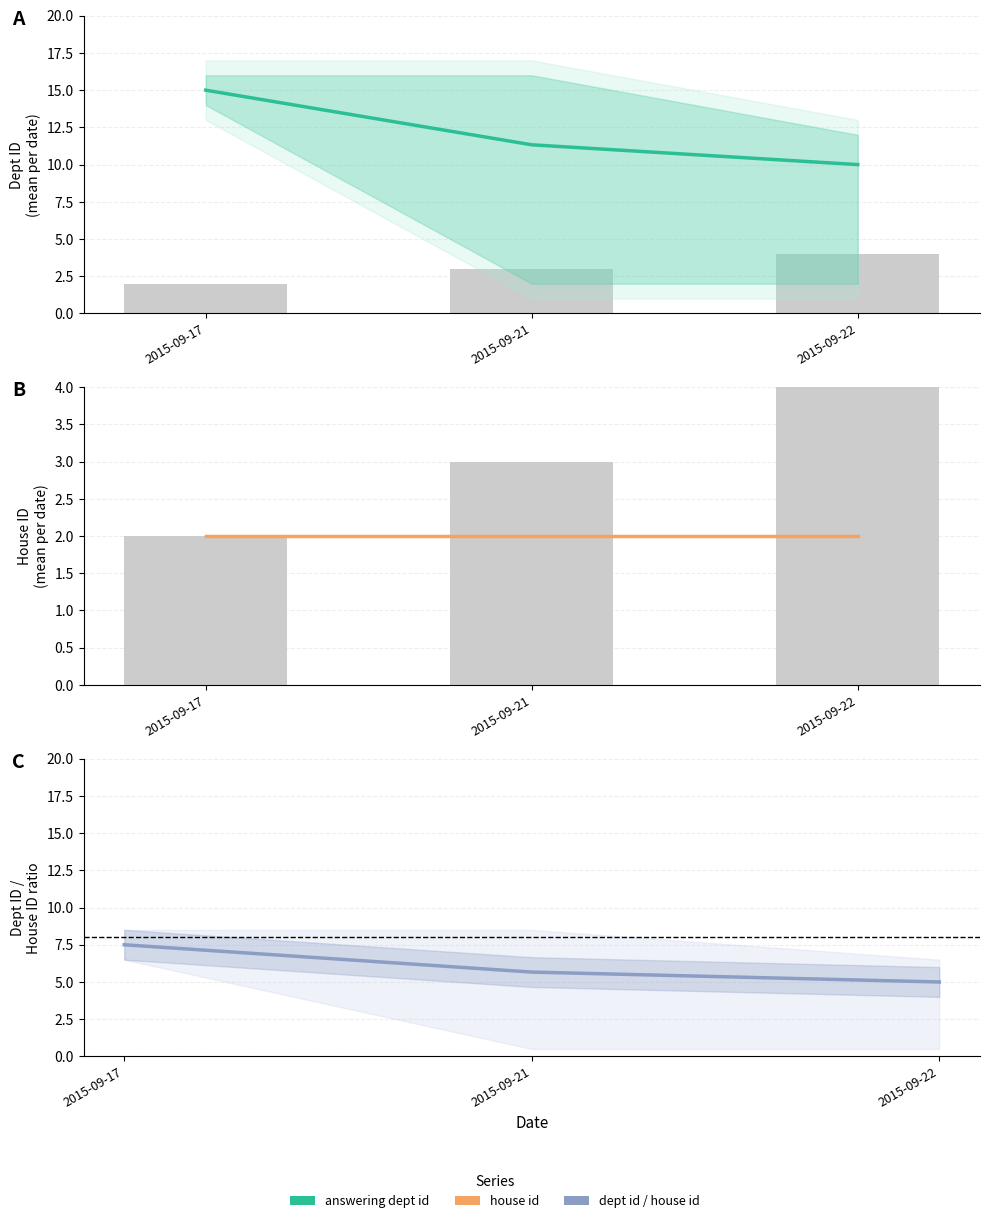

The value of house id at 2015-09-22 is 1.3. True or false?

False